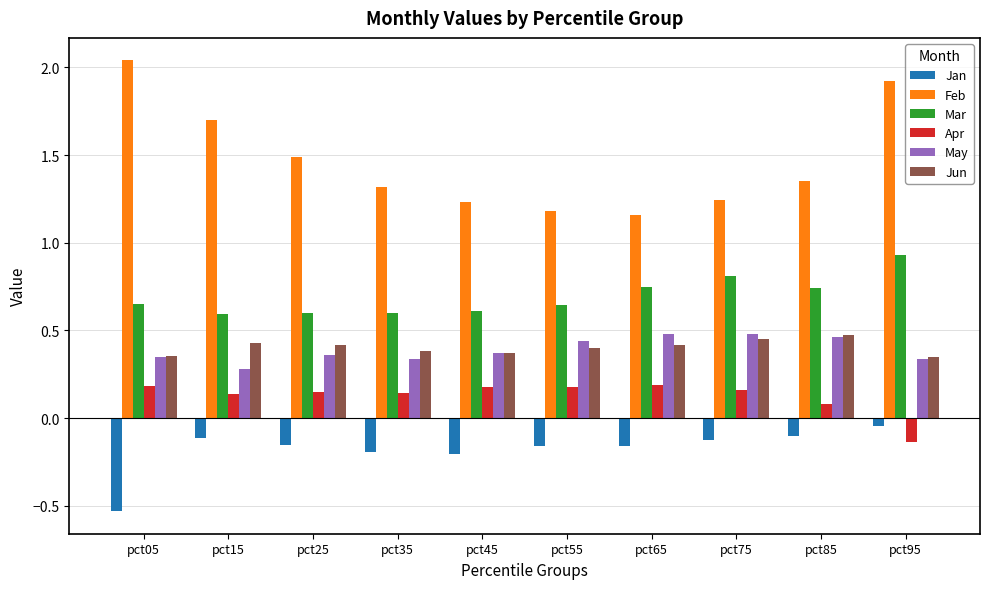

What is the sum of all Apr values?

1.3